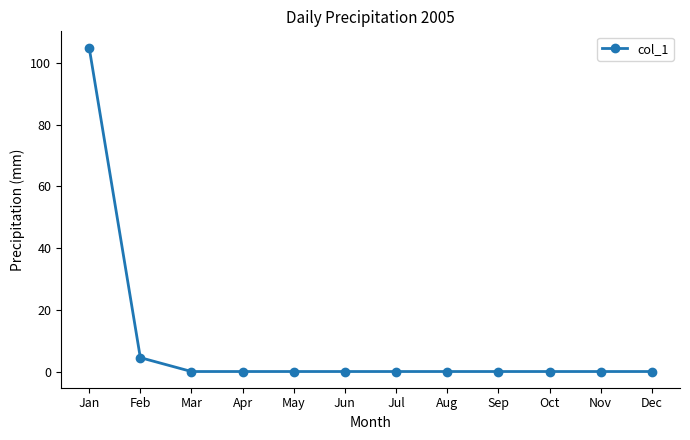

How many series are shown in this chart?

1